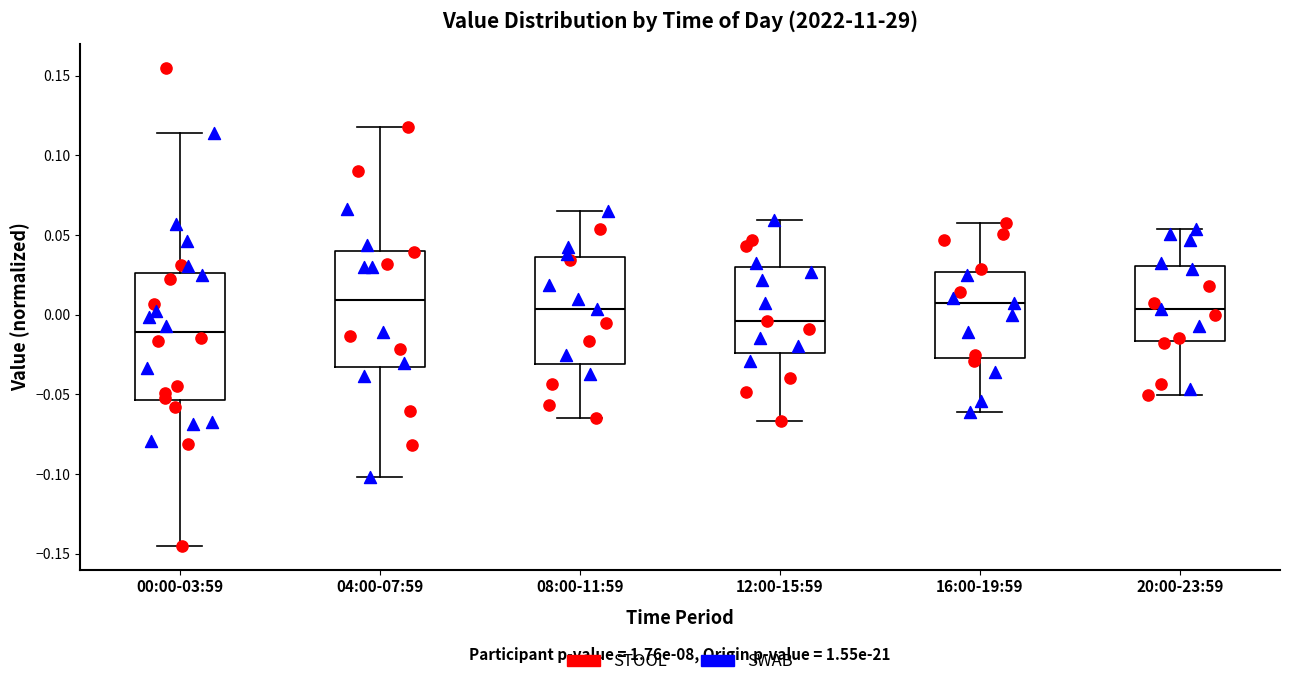

Reading left to right, transcribe this box plot: for each box, give where its median line is, the range the box spans, and where its two whiskers end, as read against the y-axis. The values are not printed on the chart, so give them approximately, as read against the axis.

00:00-03:59: median -0.010, box -0.055 to 0.025, whiskers -0.145 to 0.115
04:00-07:59: median 0.010, box -0.035 to 0.040, whiskers -0.100 to 0.120
08:00-11:59: median 0.005, box -0.030 to 0.035, whiskers -0.065 to 0.065
12:00-15:59: median -0.005, box -0.025 to 0.030, whiskers -0.065 to 0.060
16:00-19:59: median 0.005, box -0.025 to 0.025, whiskers -0.060 to 0.060
20:00-23:59: median 0.005, box -0.015 to 0.030, whiskers -0.050 to 0.055